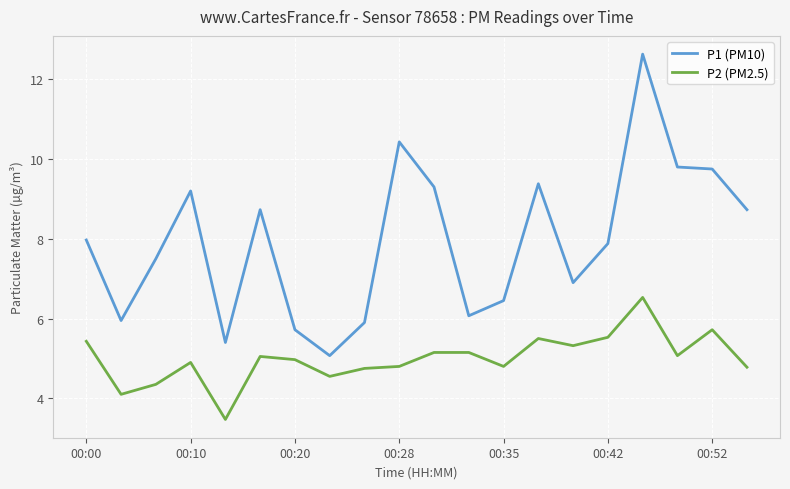

What is the difference between the maximum and minimum values in the P1 (PM10) series?

7.6